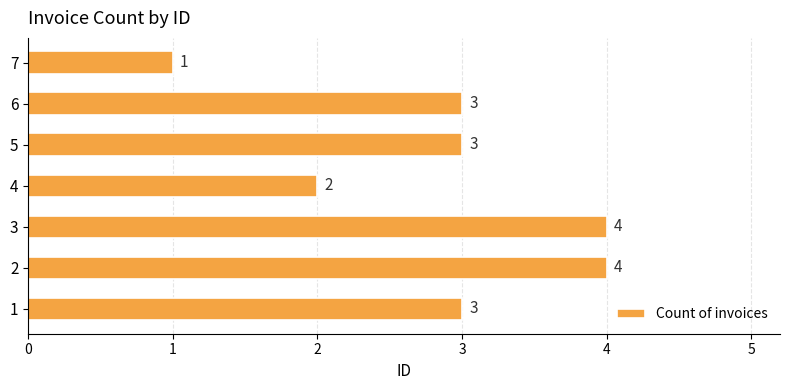

Between 7 and 5, which is larger?

5